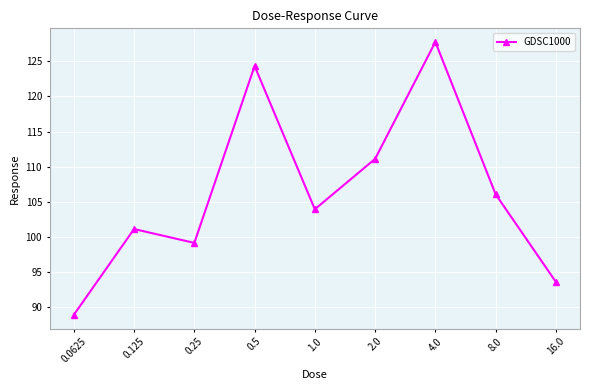

How many values are below 103?

4